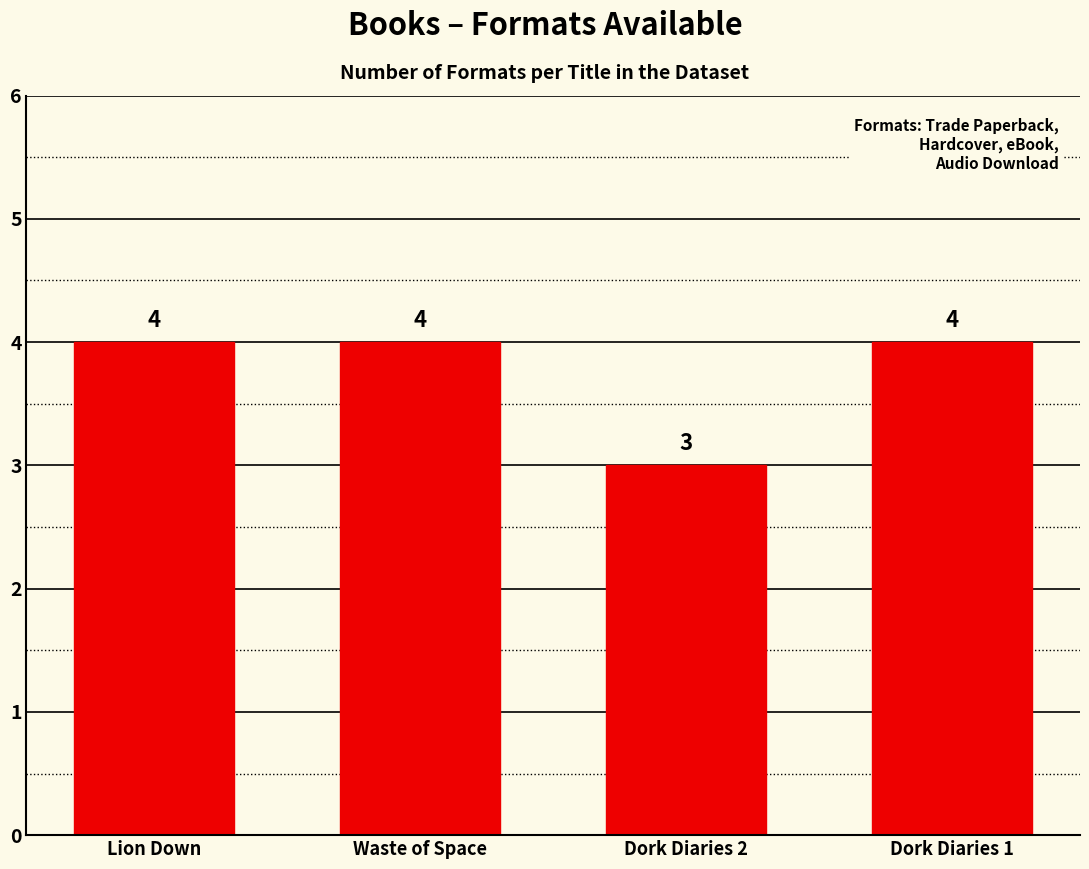

Is it true that the value at Lion Down is 6?

False